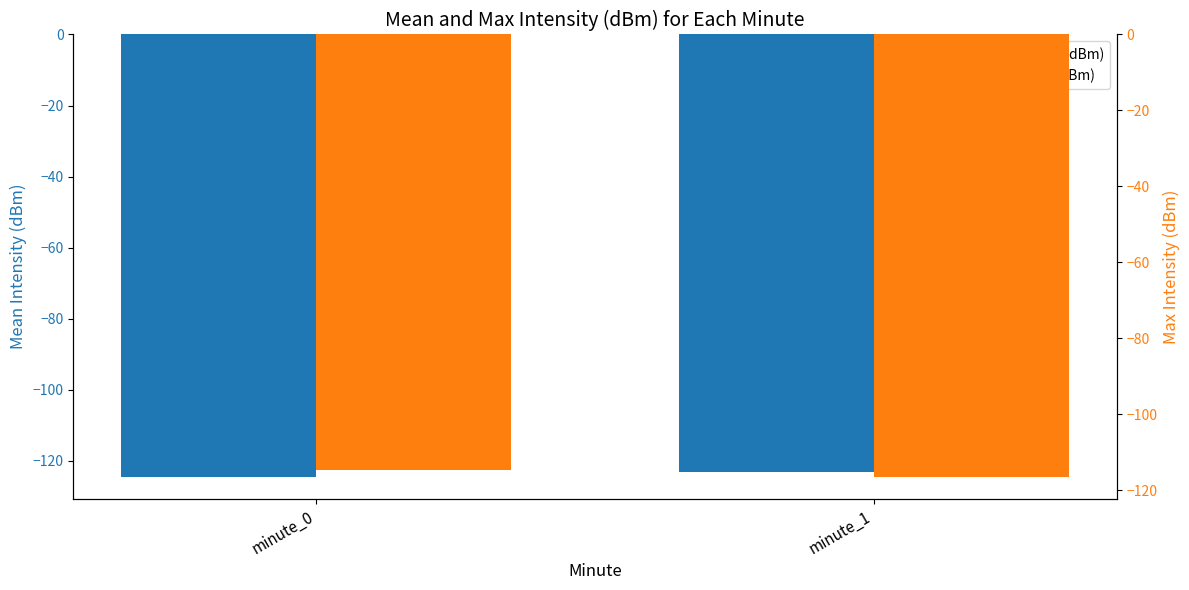

True or false: Mean Intensity (dBm) has a value of -208.0 at minute_1.

False